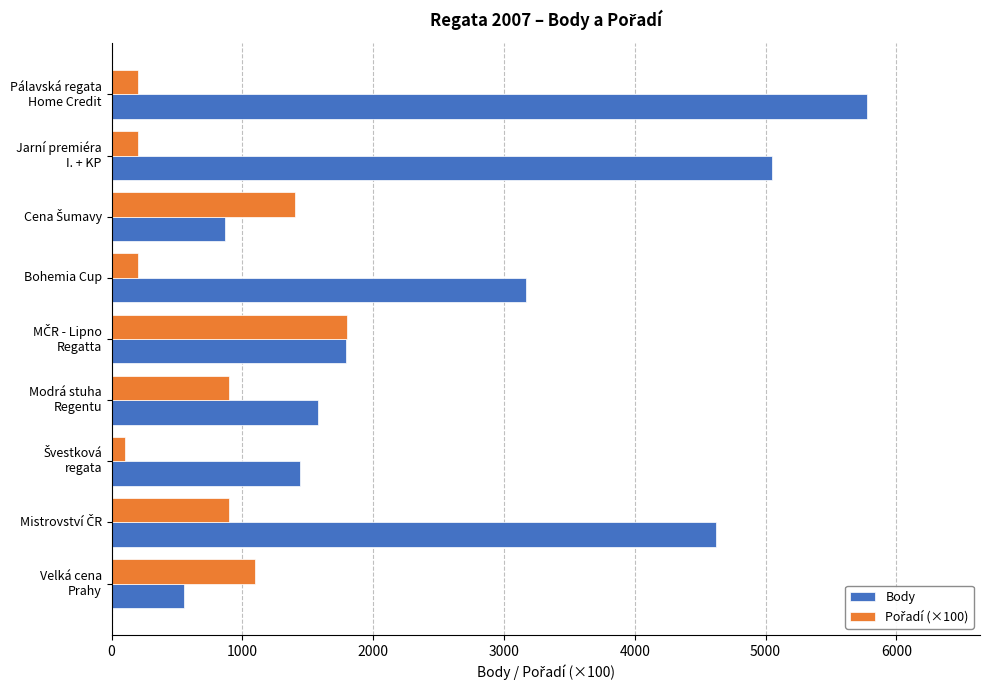

How many distinct data groups are displayed?

2